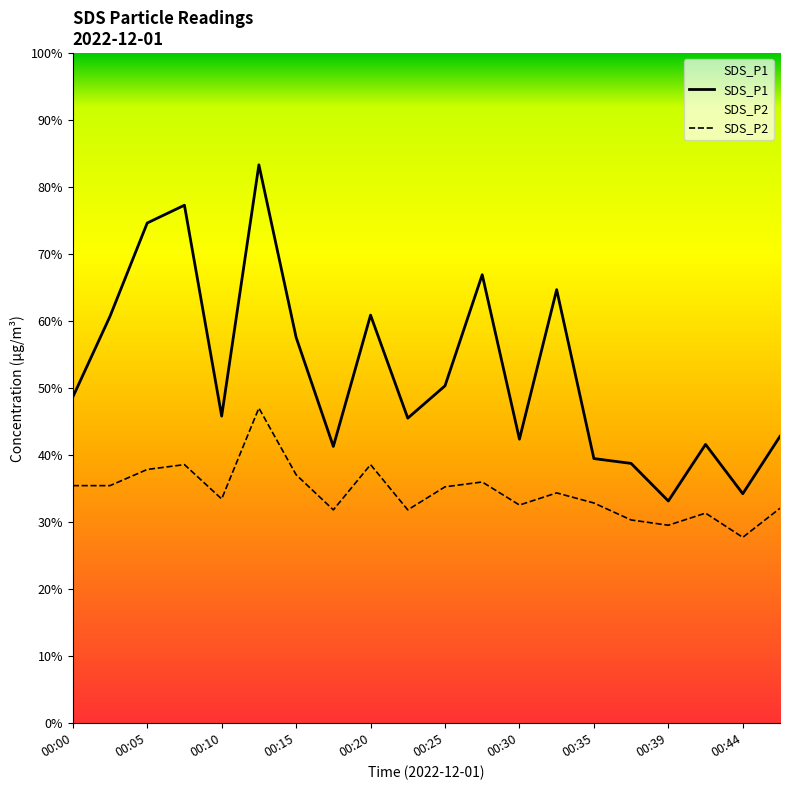

How many lines are shown in the chart?

2